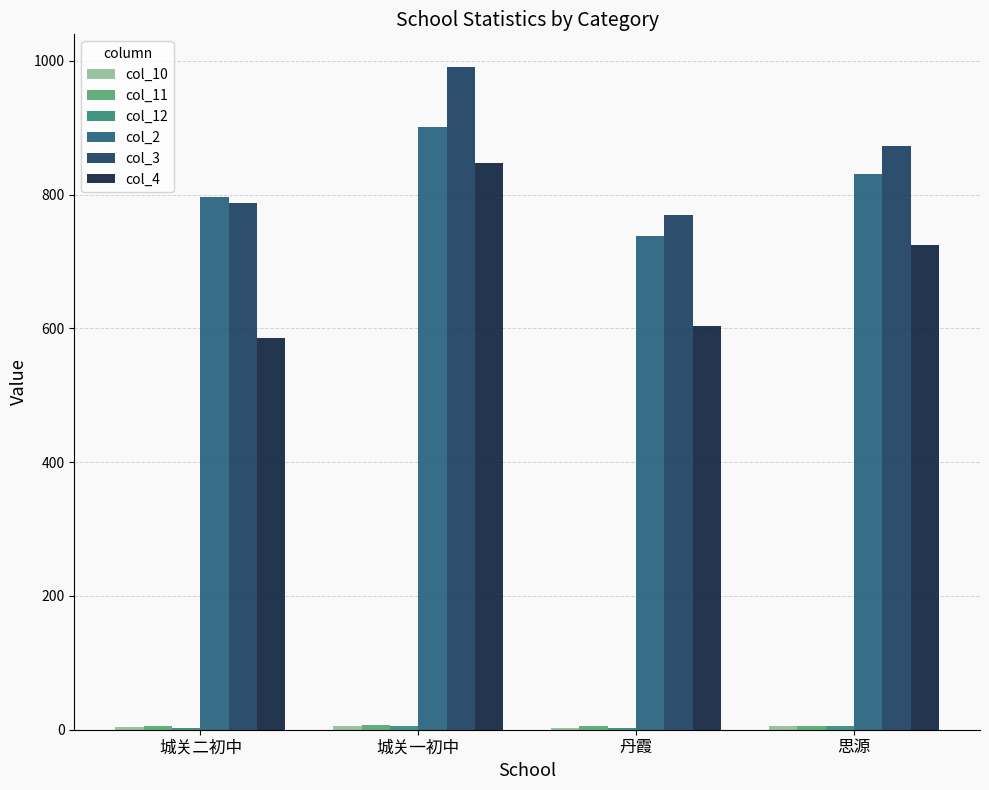

The value of col_3 at 思源 is 1147. True or false?

False